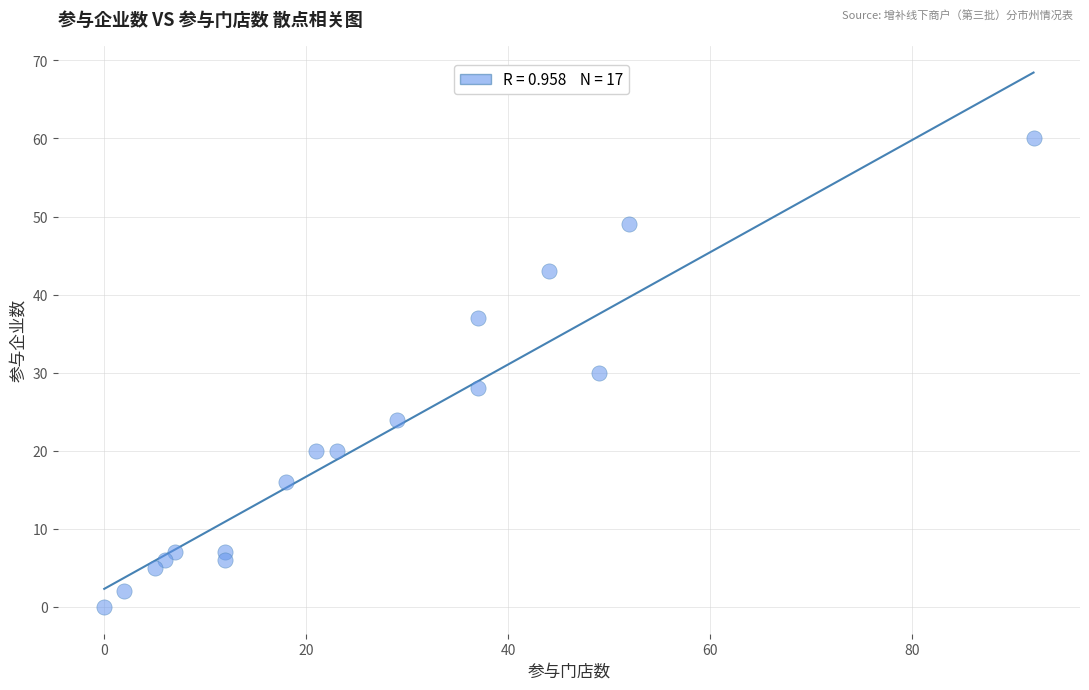

What is the range of Y values (max minus min)?

60